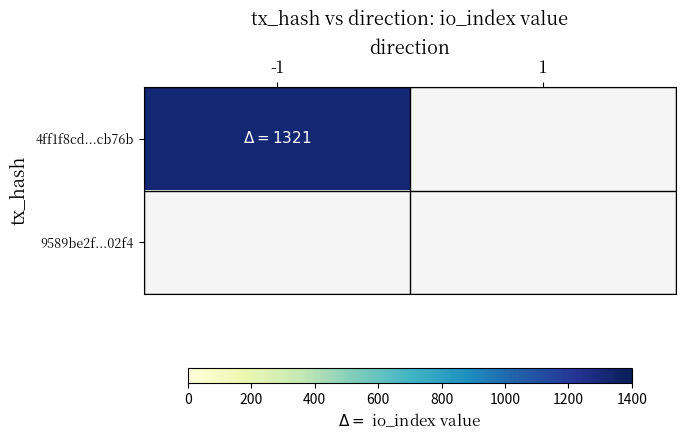

Is the value of 4ff1f8cd4cc2815d2716cd2827d30d6f95cb76b at 1 greater than the value of 9589be2f76c5618cbd36fcd9fd06eb6c0cc02f4 at 1?

No